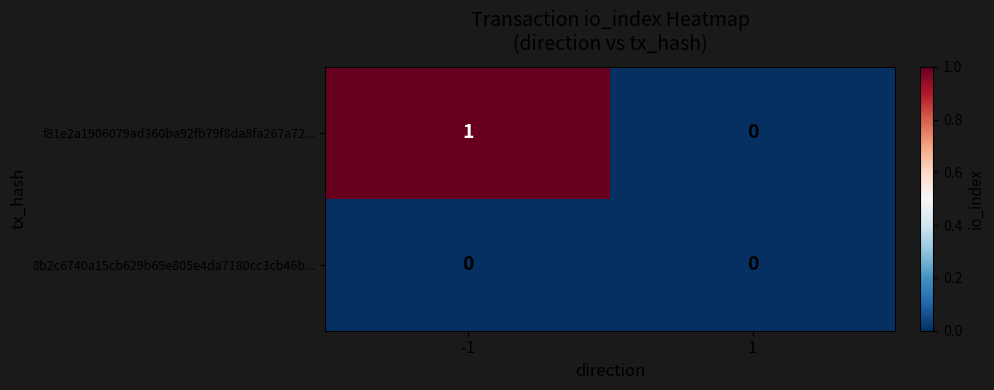

What is the spread (max minus min) of values at -1?

1